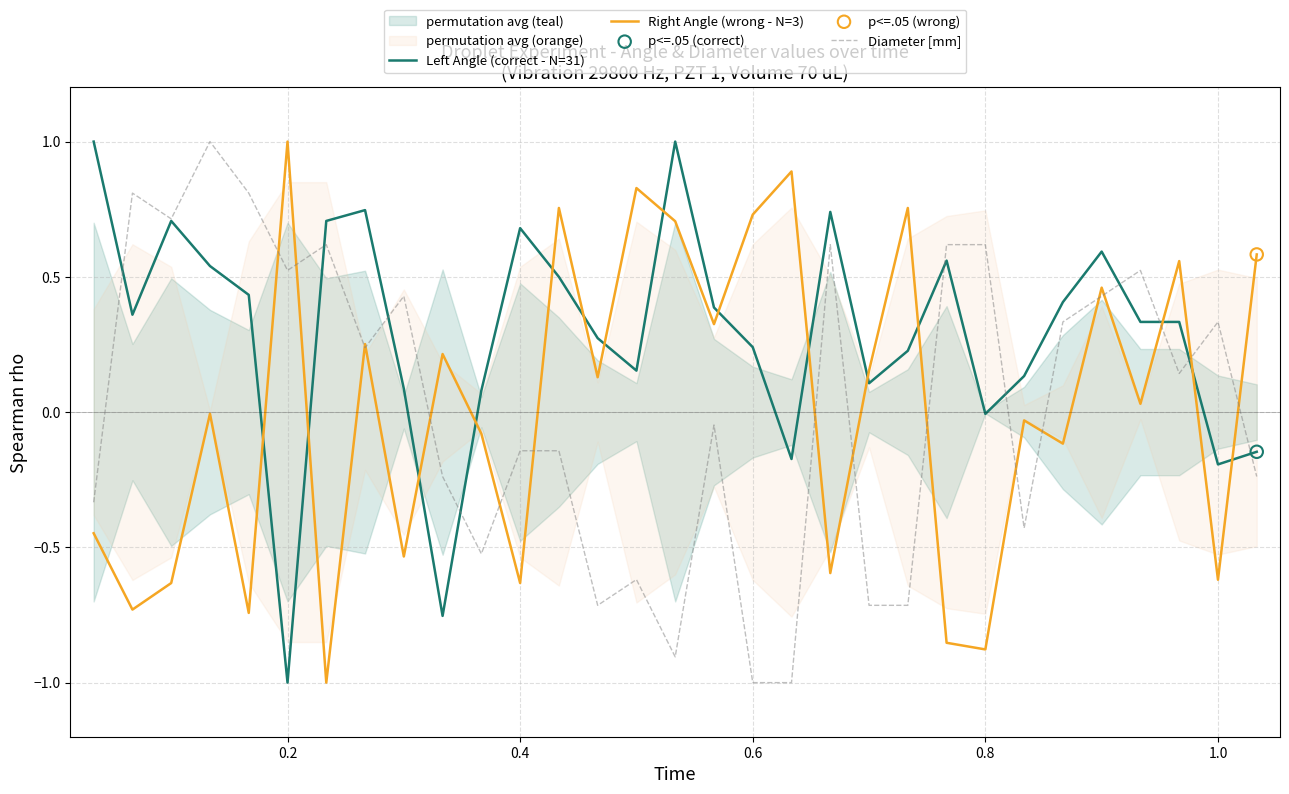

At how many categories does at least one series exceed 0?

31